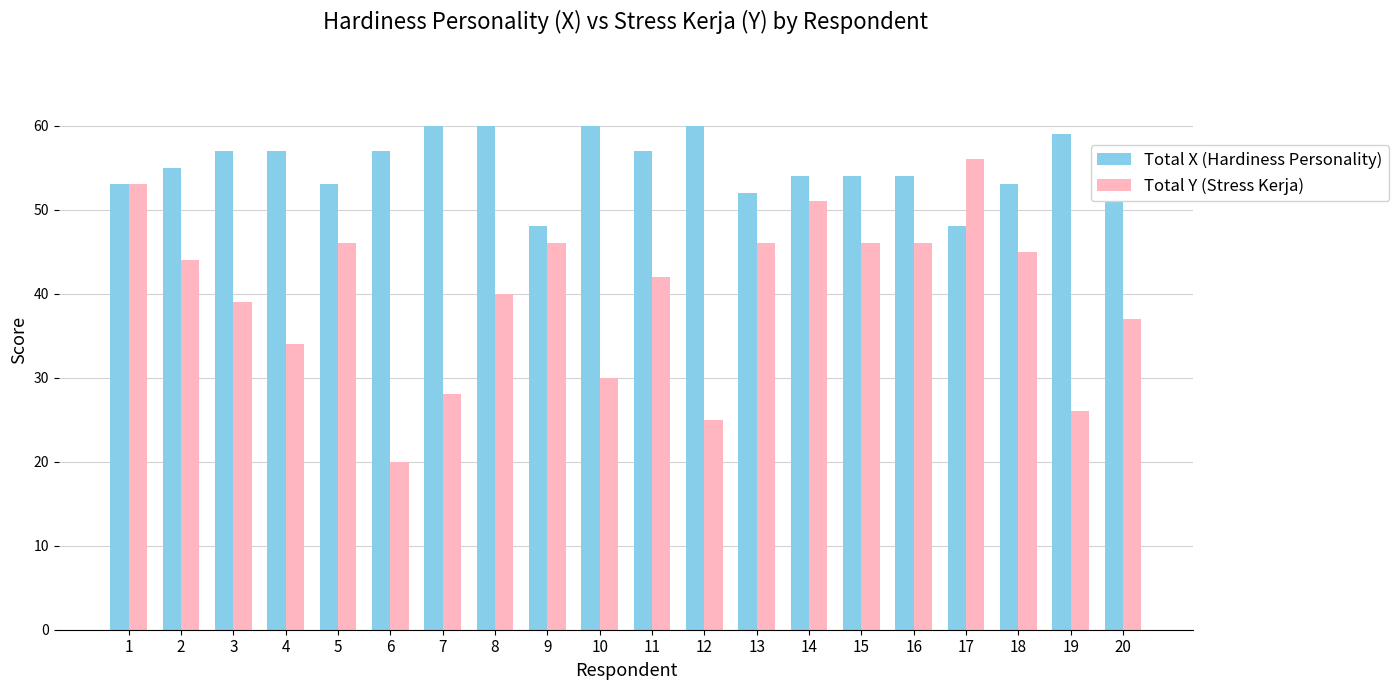

Read the Total X (Hardiness Personality) value at 12.

60